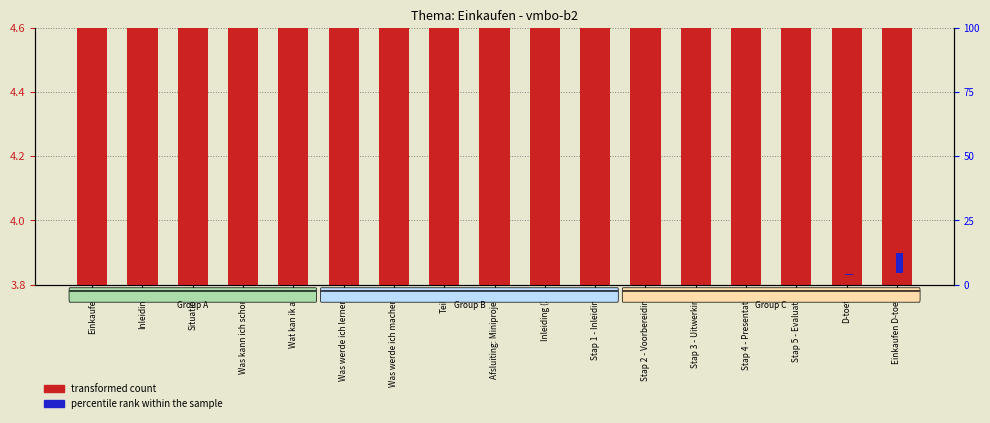

What is the difference between the second highest and second lowest values in the percentile rank within the sample series?

0.2